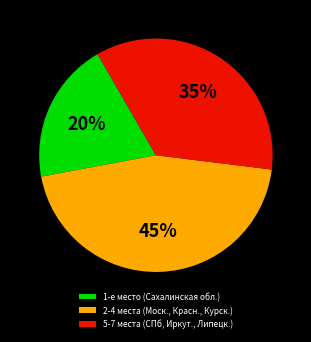

Is 2-4 места (Моск., Красн., Курск.) the majority of the pie?

No